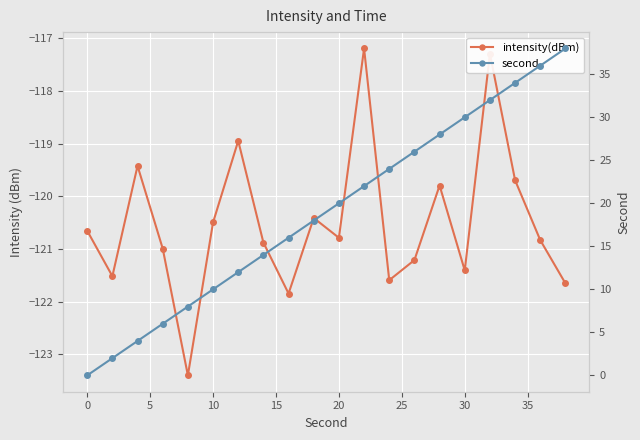

What is the average value of the second series?

19.0